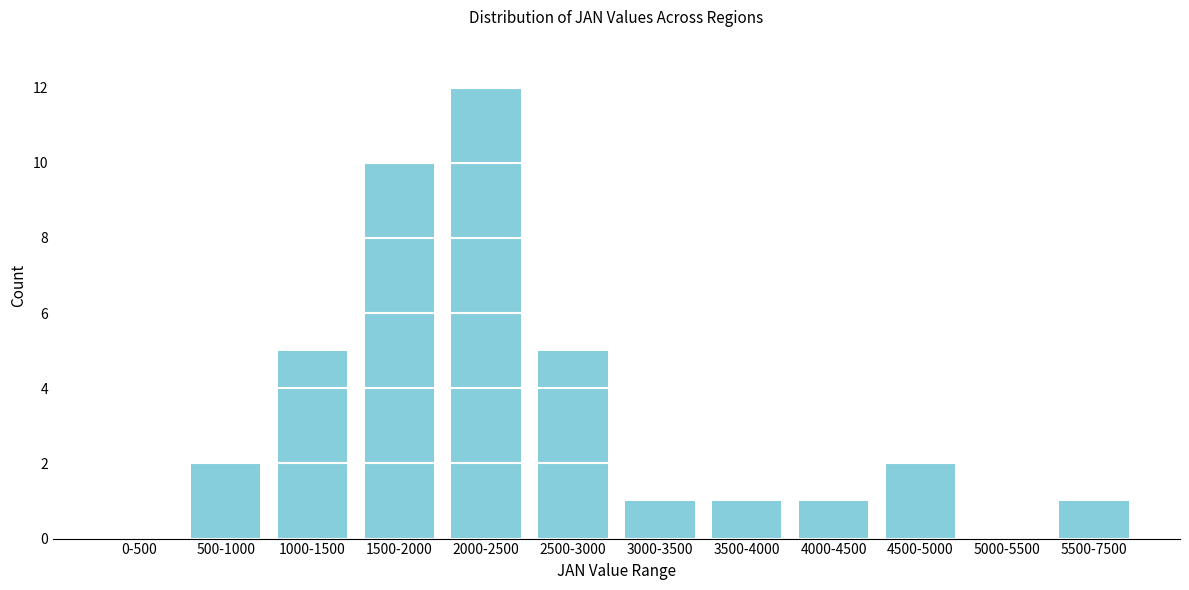

Reading left to right, extract all data points from this chart.

0-500=0	500-1000=2	1000-1500=5	1500-2000=10	2000-2500=12	2500-3000=5	3000-3500=1	3500-4000=1	4000-4500=1	4500-5000=2	5000-5500=0	5500-7500=1